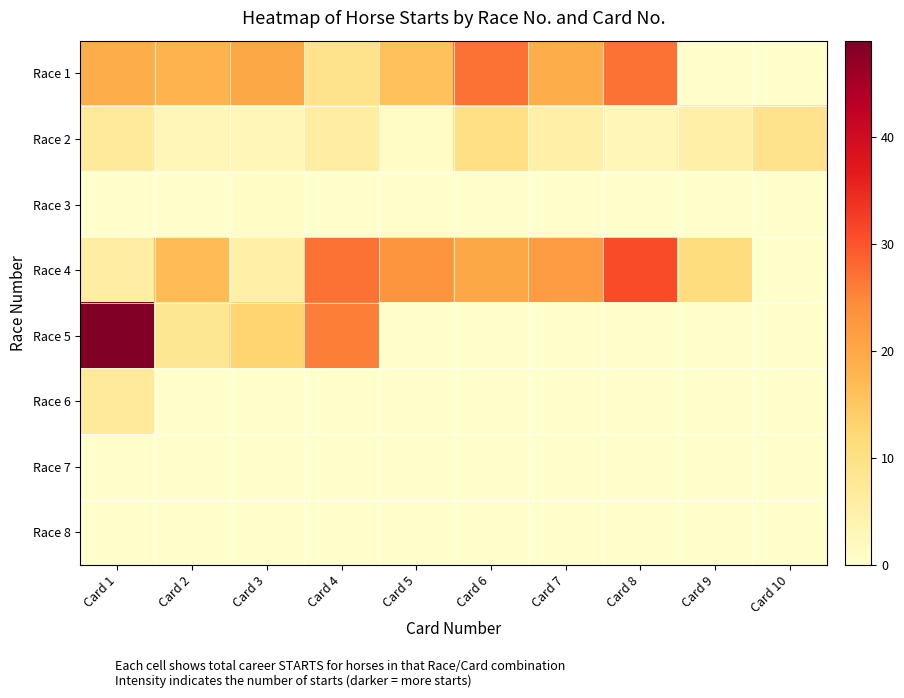

How many distinct data groups are displayed?

8